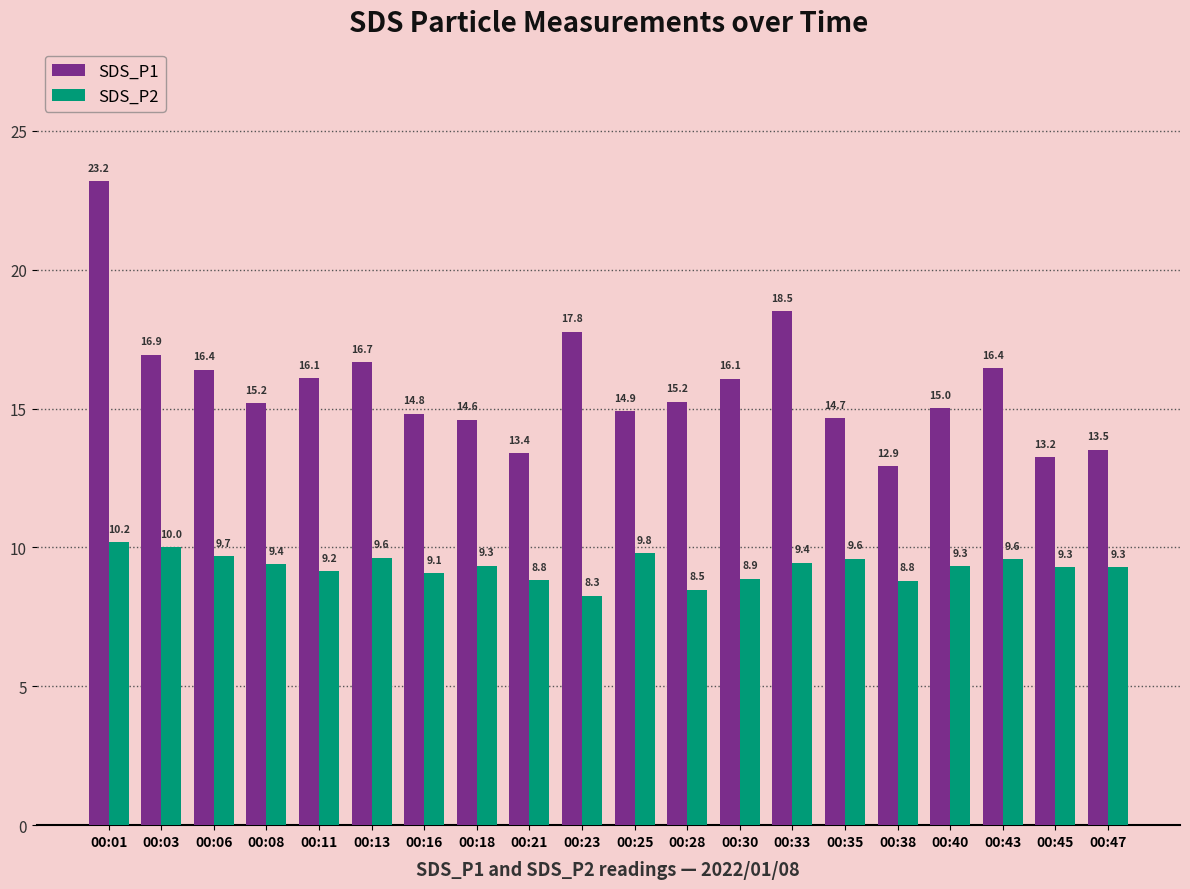

Which series changed the most between 00:01 and 00:03?

SDS_P1